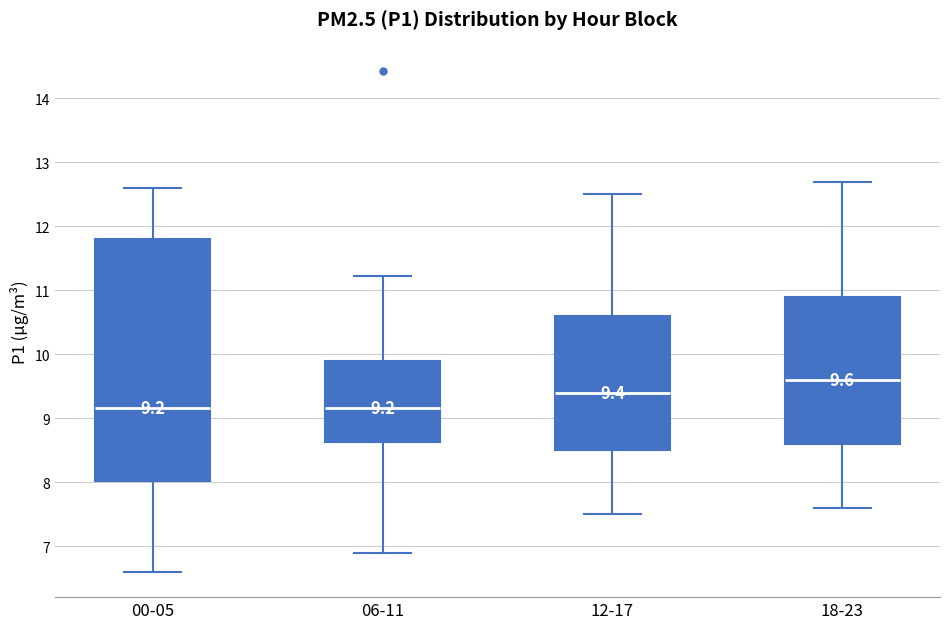

Which box is the tallest, from its lower edge to its upper edge?

00-05